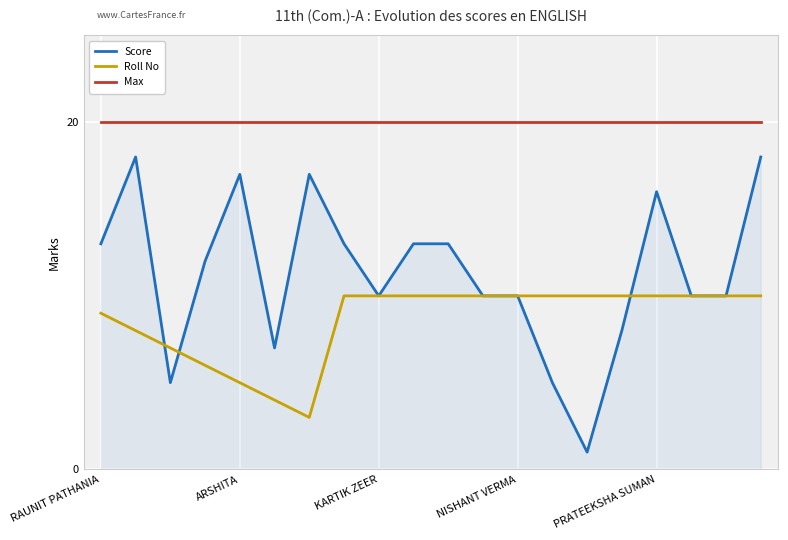

Does the chart display data point markers on the line(s)?

No